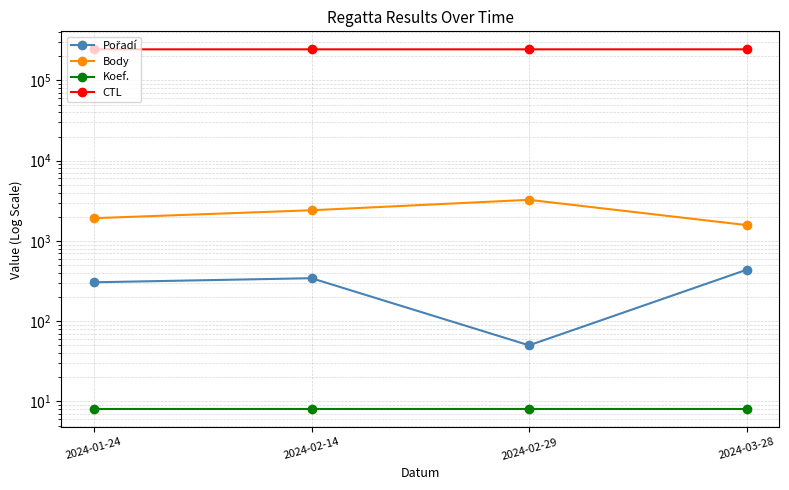

What is the approximate value of Koef. at 2024-02-14?

8